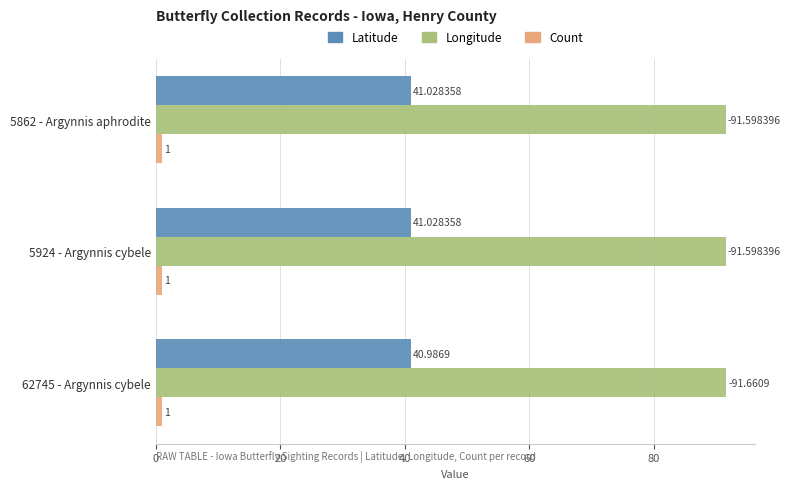

Is the value of Count at 5862 - Argynnis aphrodite greater than the value of Longitude at 62745 - Argynnis cybele?

No